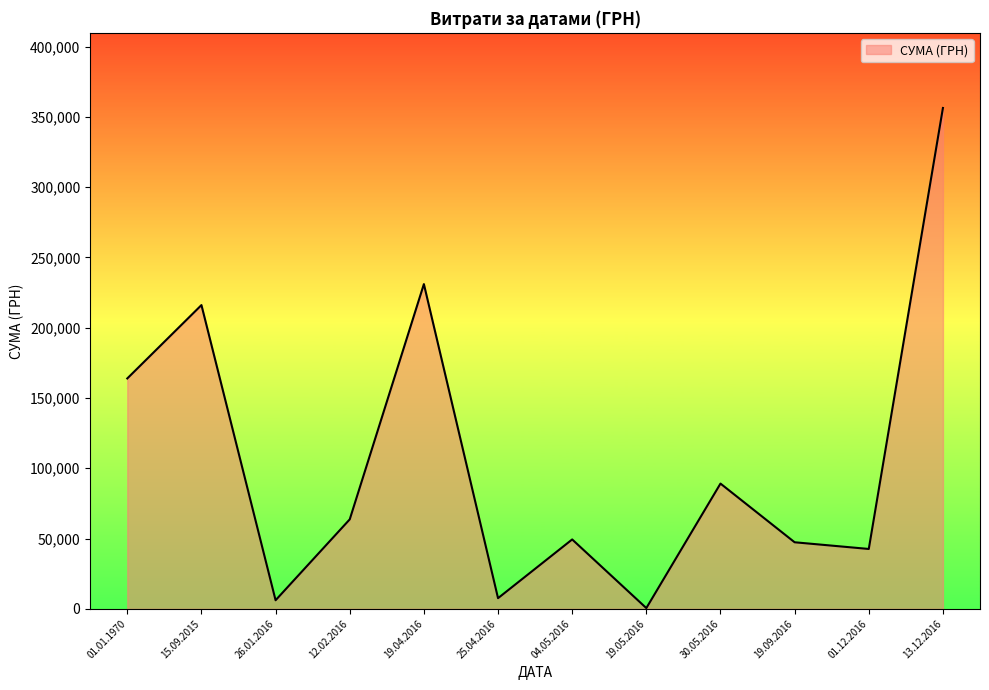

The value at 13.12.2016 is 117689.3. True or false?

False